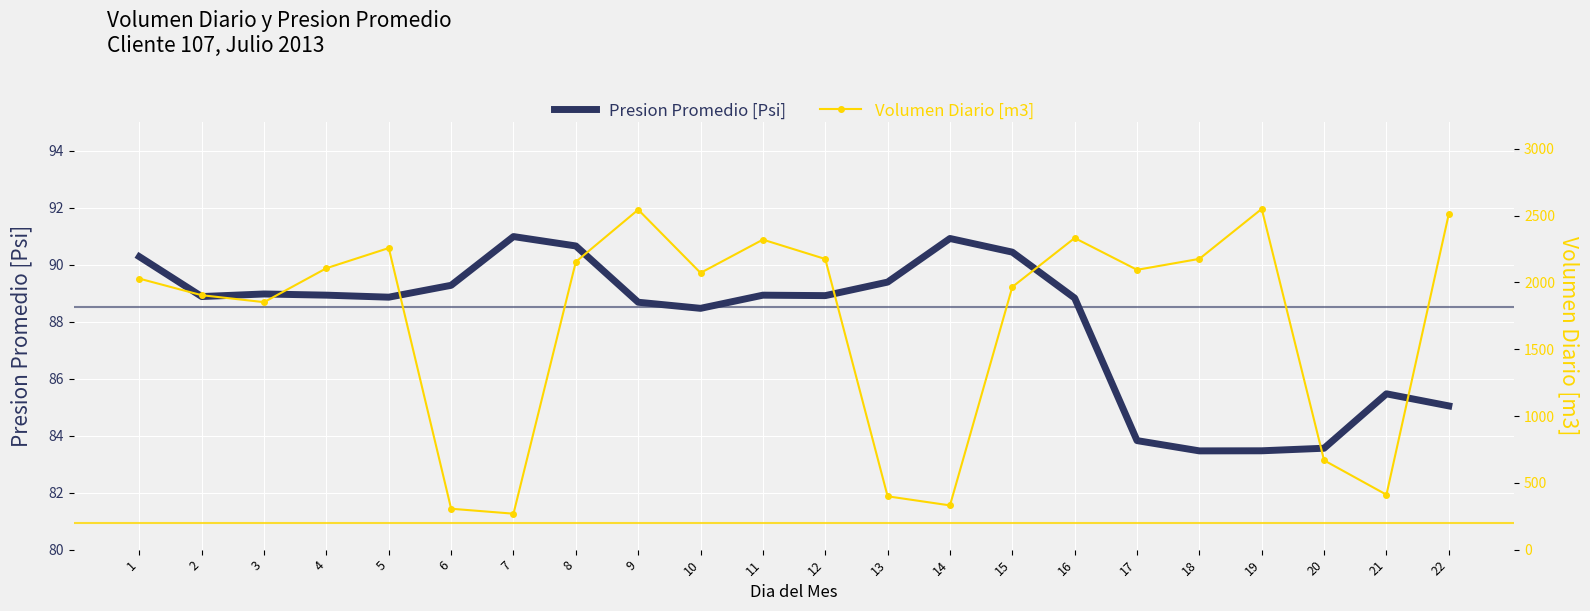

What is the difference between the Volumen Diario [m3] values at 21 and 8?

1743.0